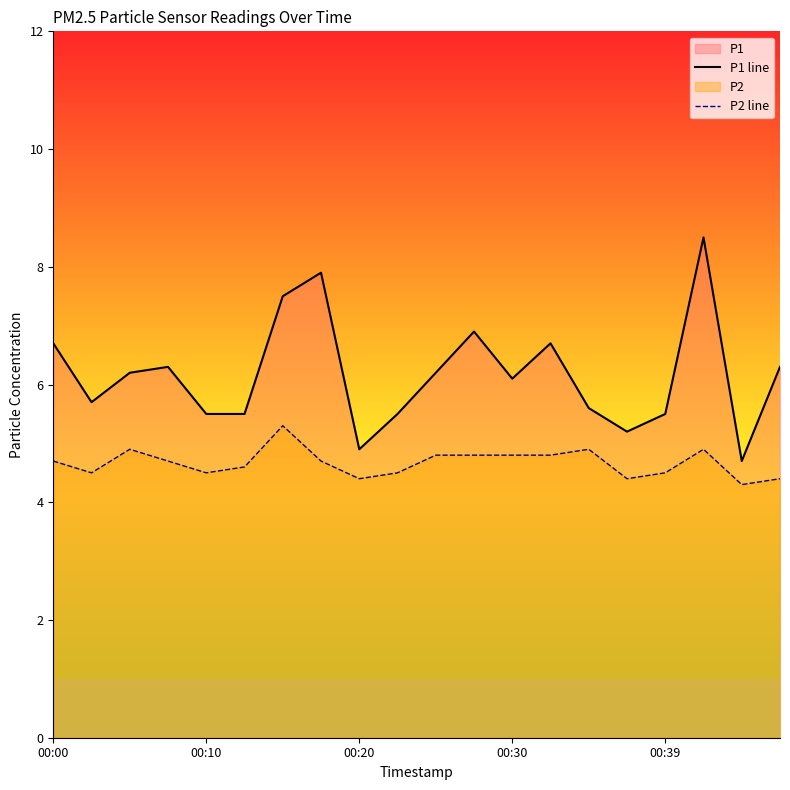

True or false: P2 line and P1 line intersect in this chart.

False